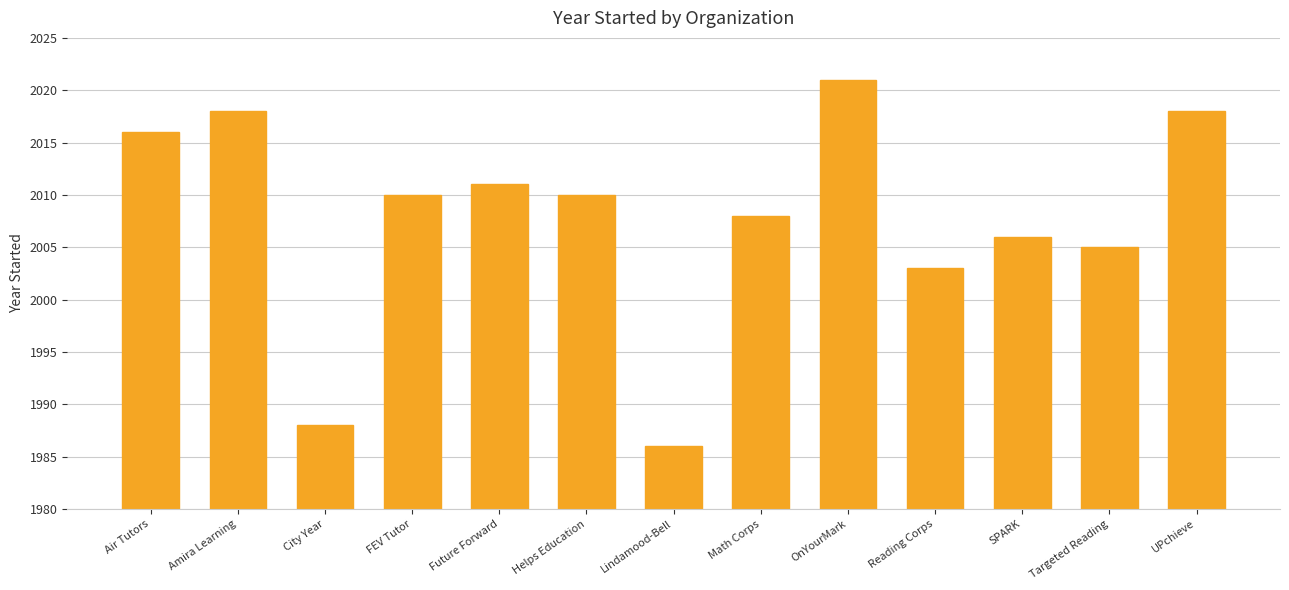

Reading right to left, extract all data points from this chart.

2018	2005	2006	2003	2021	2008	1986	2010	2011	2010	1988	2018	2016